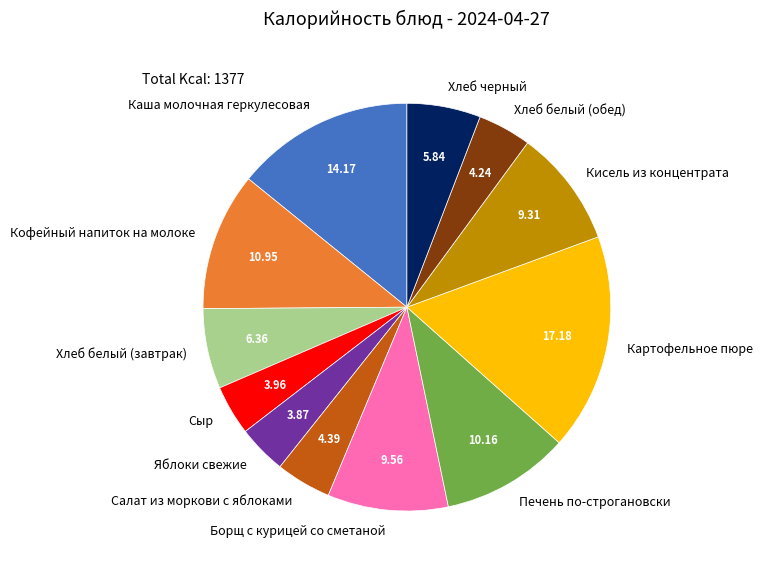

Which slice is the largest?

Картофельное пюре